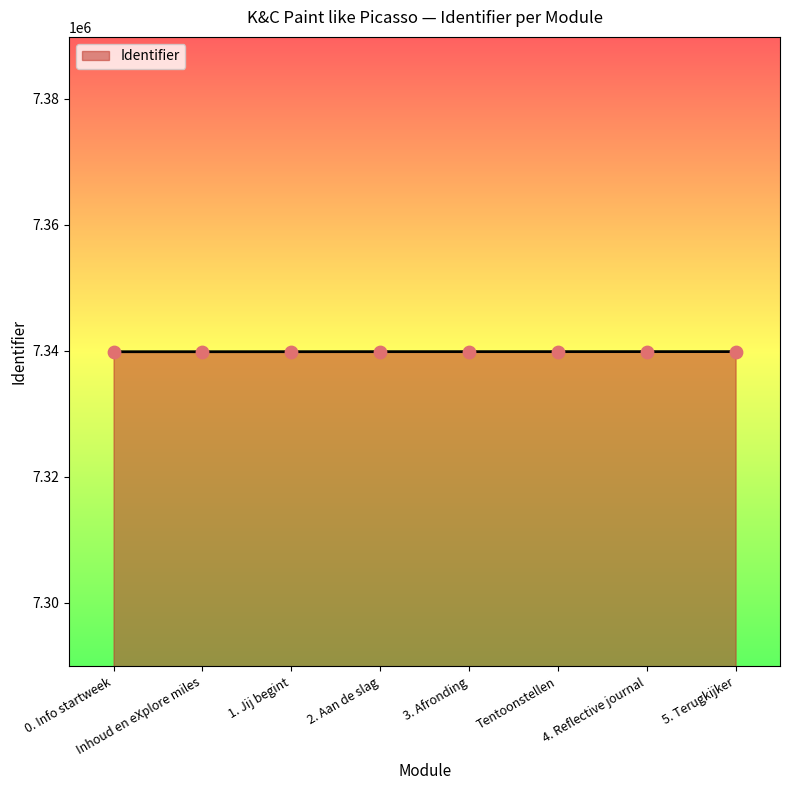

What is the ratio of the value at 3. Afronding to the value at 4. Reflective journal?

1.0